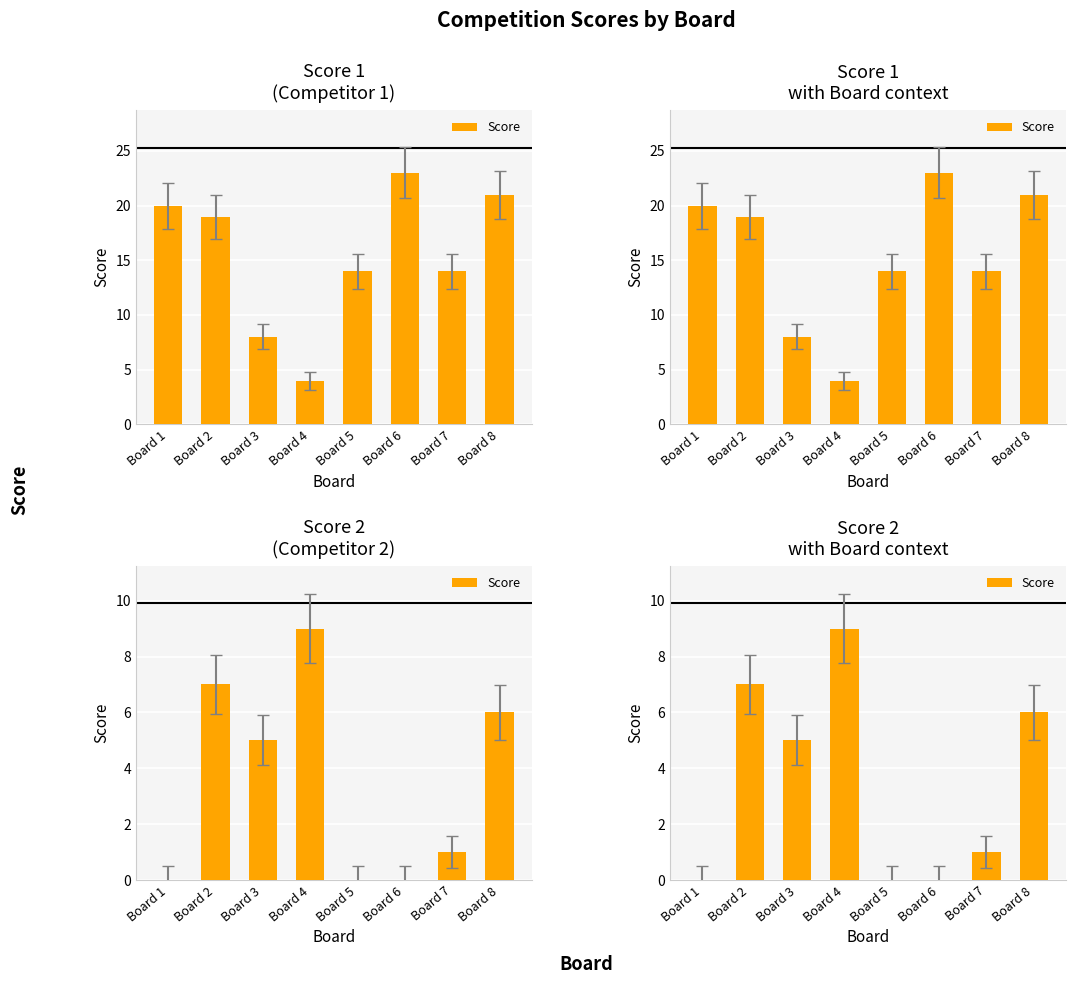

List the labels in order of value, smallest first.

Board 1, Board 5, Board 6, Board 7, Board 3, Board 8, Board 2, Board 4